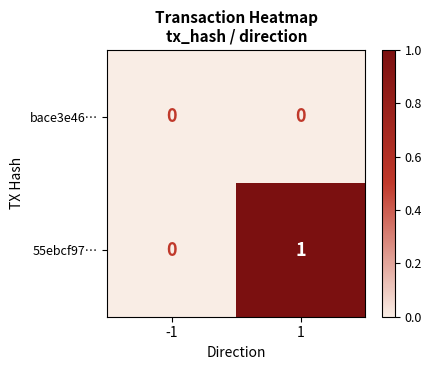

Is the value of 55ebcf97… at 1 greater than the value of bace3e46… at 1?

Yes